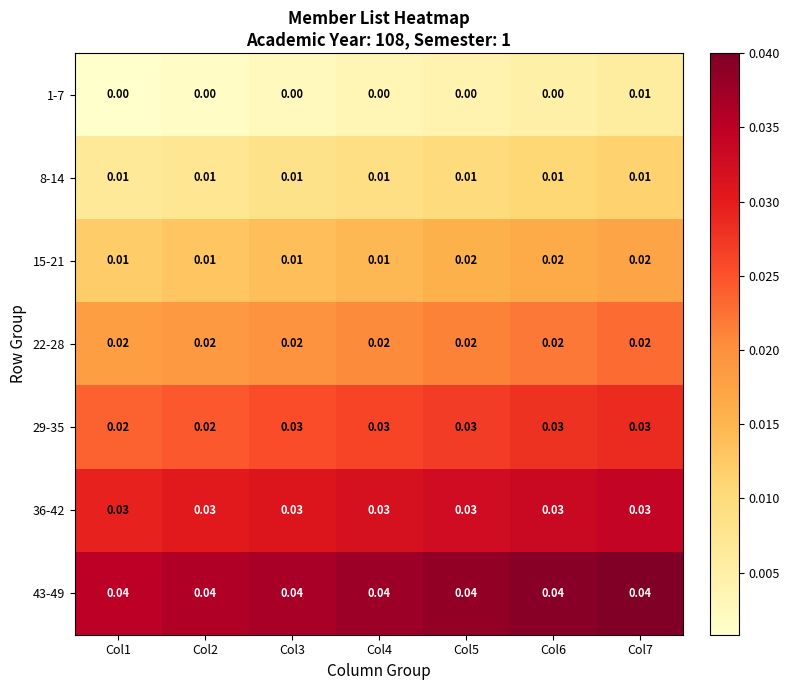

Between Col4 and Col6, which series saw the biggest shift?

15-21